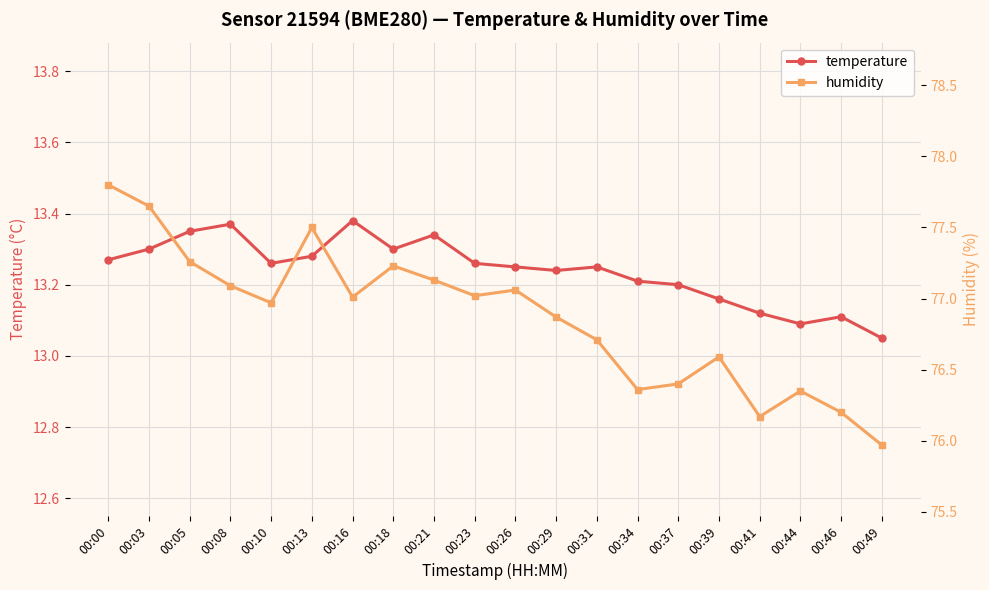

At which label does humidity reach its peak?

00:00